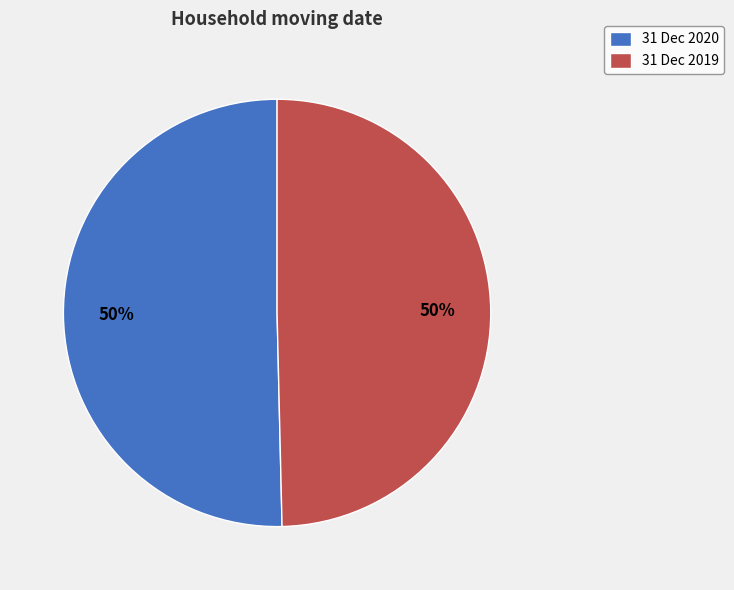

How many segments does this pie chart have?

2